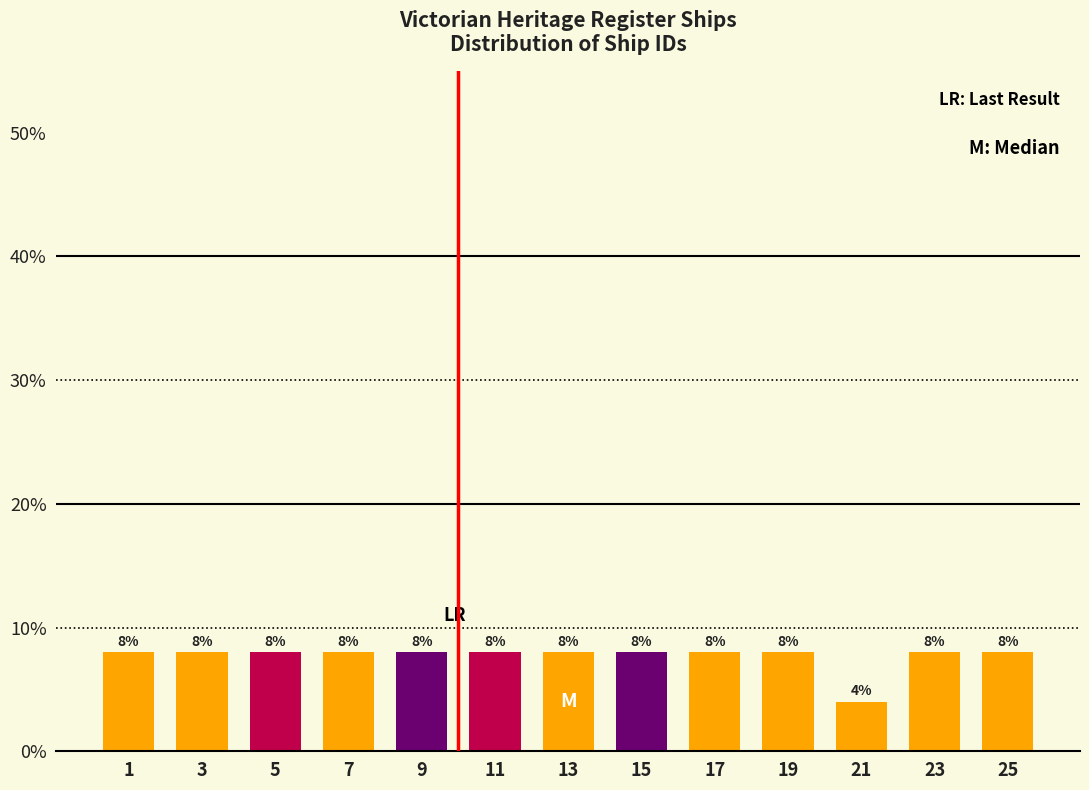

Reading left to right, list all the values displayed in this chart.

8	8	8	8	8	8	8	8	8	8	4	8	8